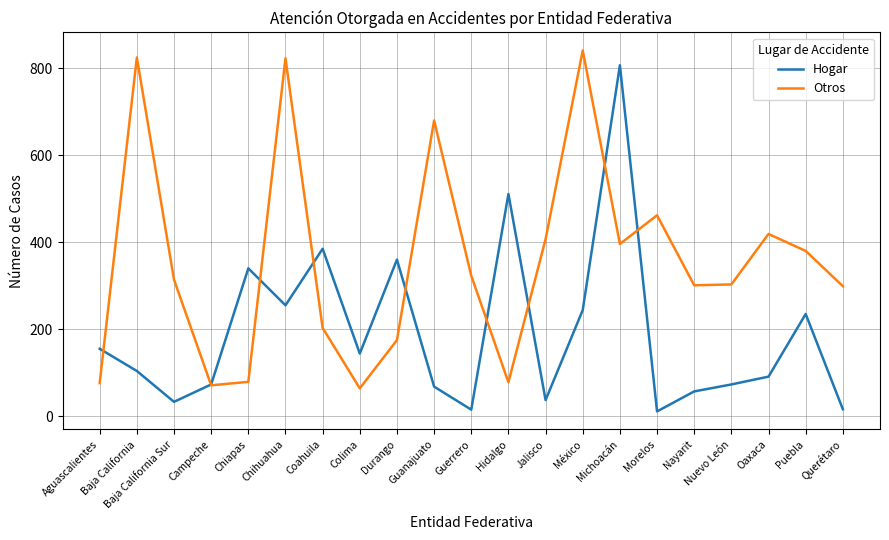

Does the chart display data point markers on the line(s)?

No